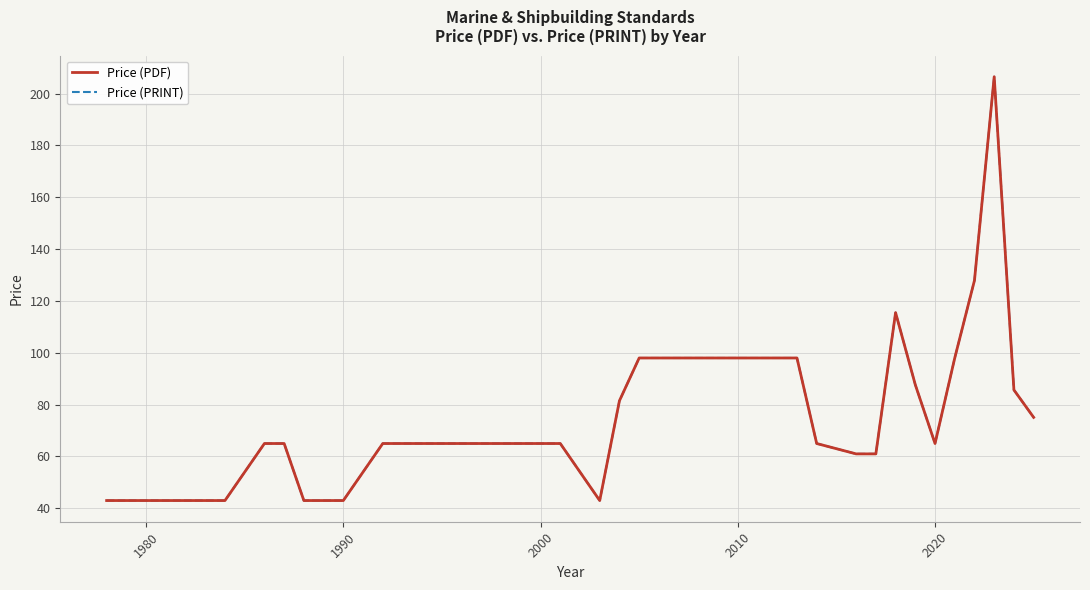

How many interior local peaks does the Price (PDF) series have?

2